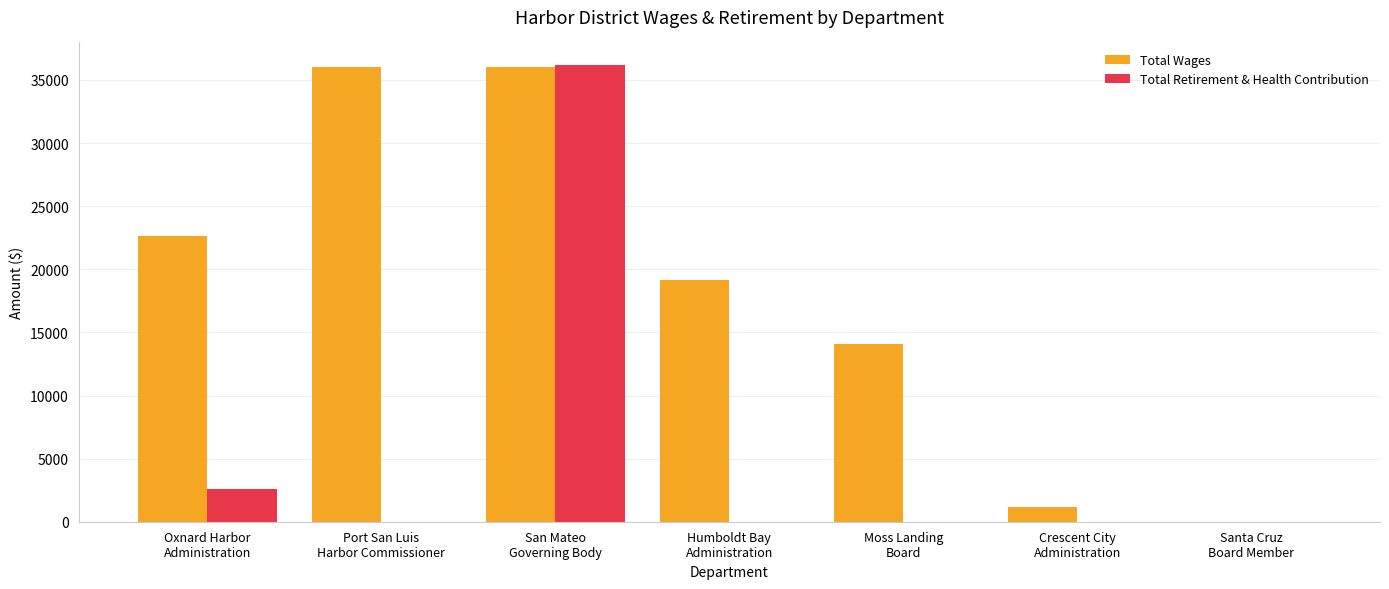

What is the total value across all series at San Mateo
Governing Body?

72165.6